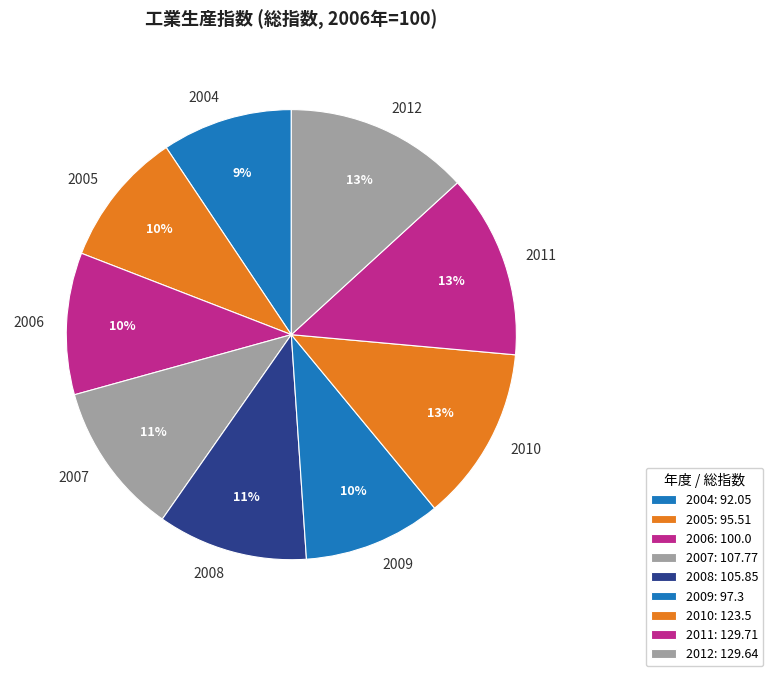

Approximately how many times larger is the value at 2007 compared to 2006?

1.1